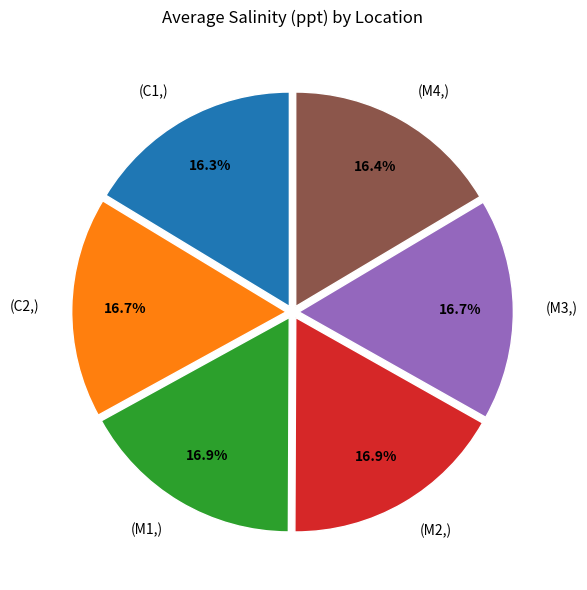

Does any single category account for the majority?

No